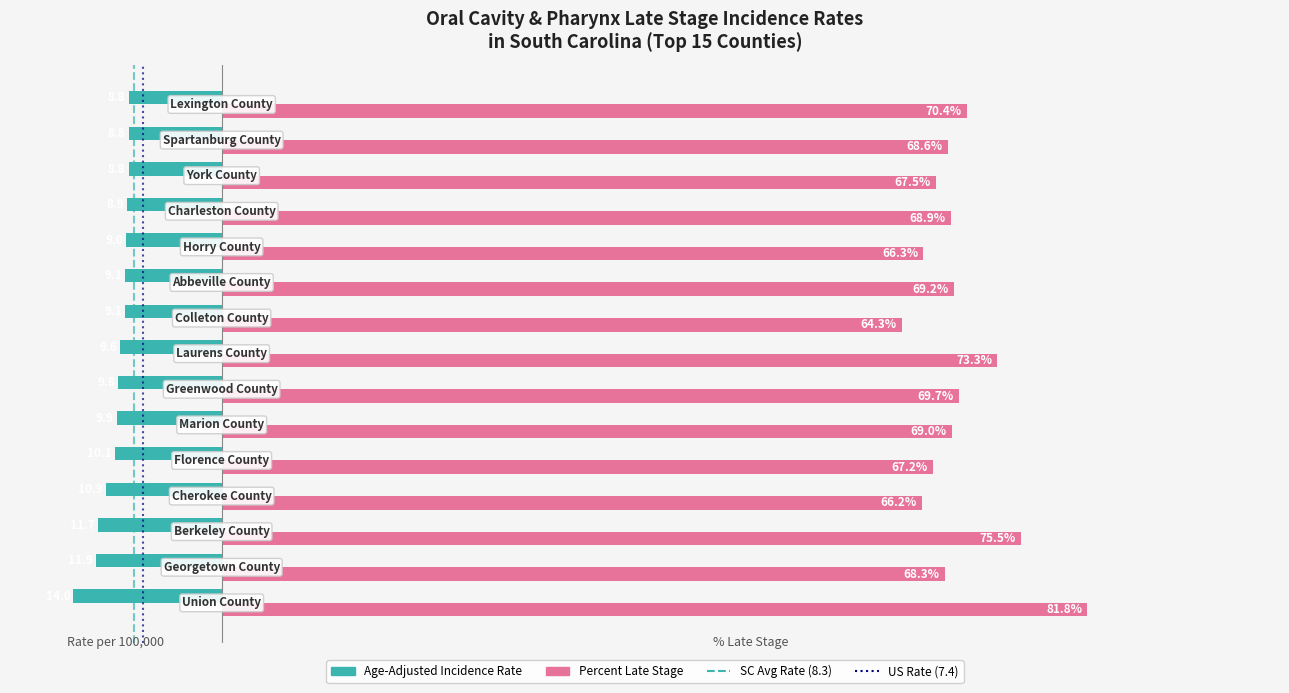

Which series has the widest spread of values?

Percent Late Stage